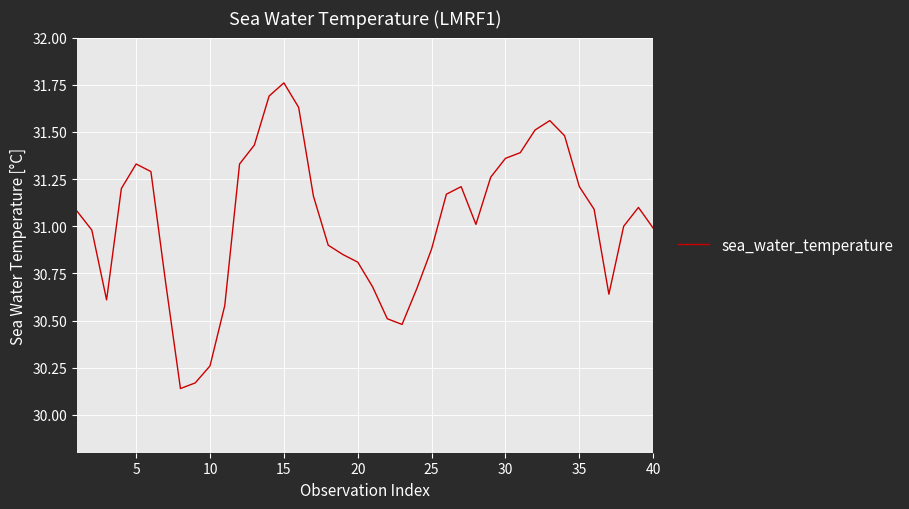

Which label corresponds to the largest value in the chart?

15